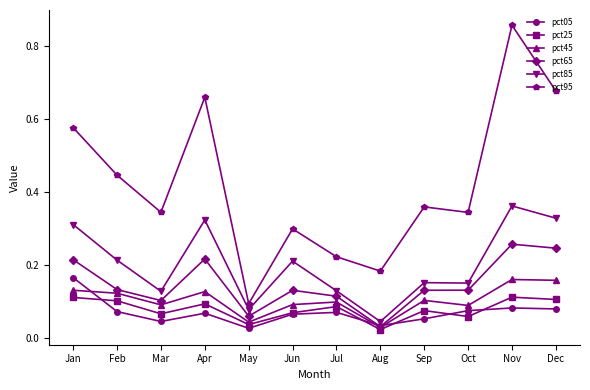

Count the pct95 values in the range 0 to 1.

12